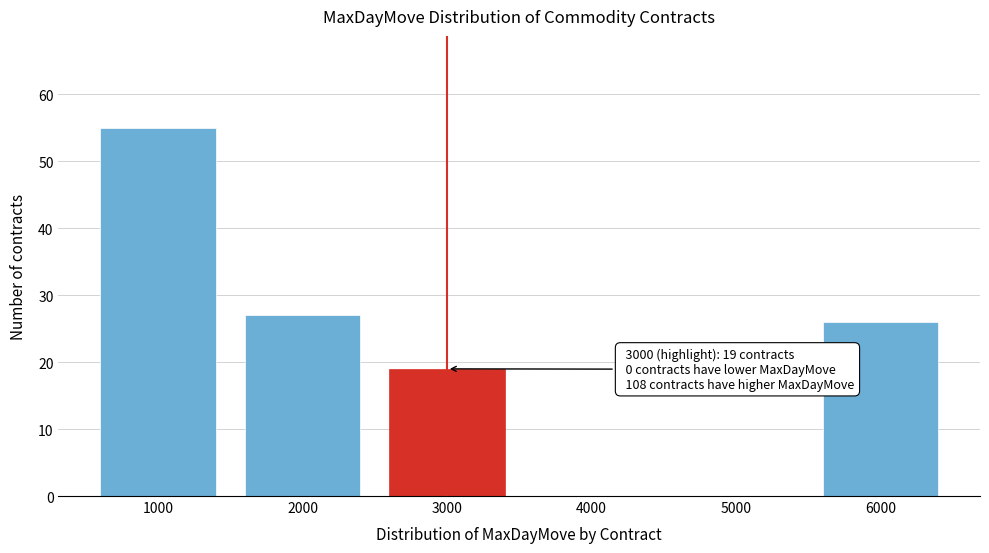

Reading right to left, what are all the values shown in this chart?

6000=26	5000=0	4000=0	3000=19	2000=27	1000=55